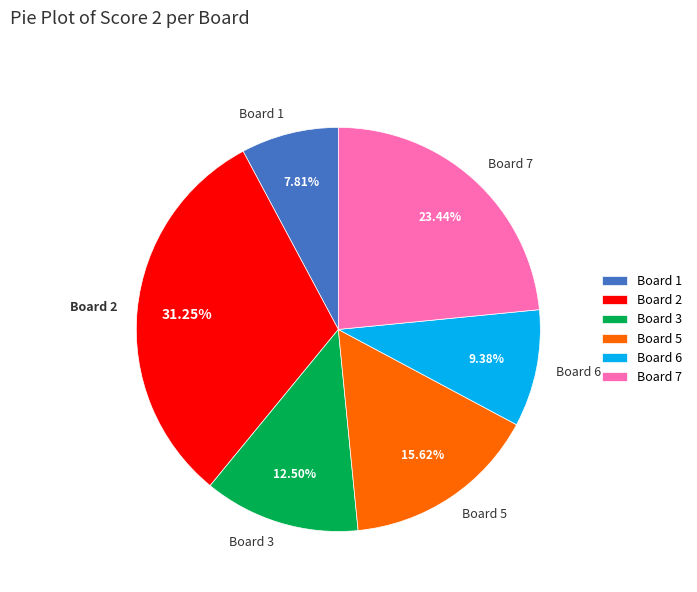

Rank the categories by value from lowest to highest.

Board 1, Board 6, Board 3, Board 5, Board 7, Board 2